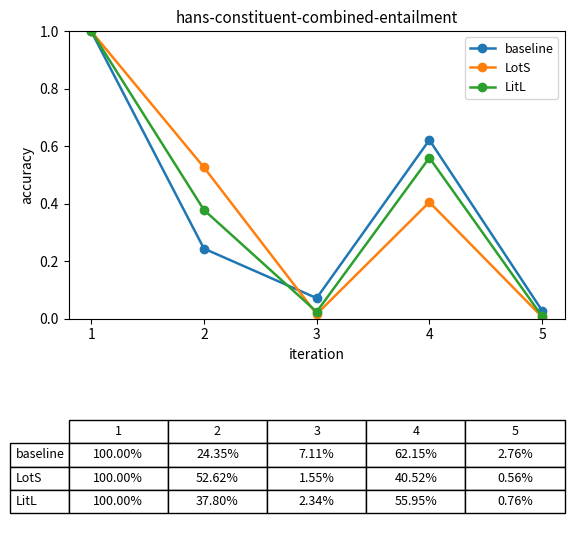

True or false: LitL and LotS cross at least once.

True